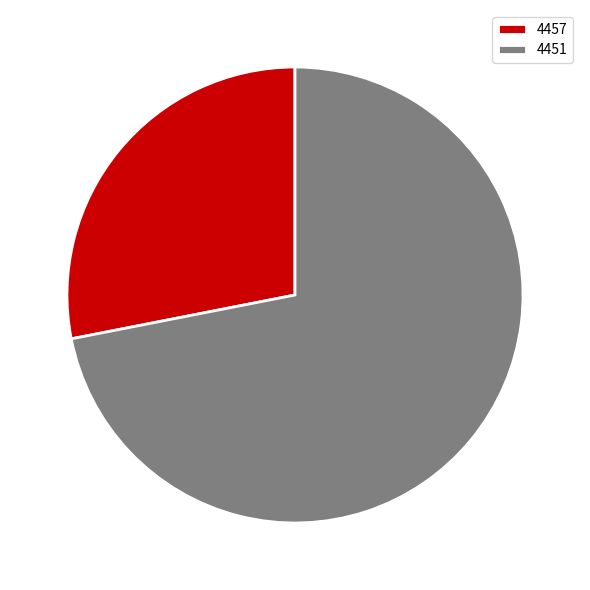

What is the ratio of the value at 4457 to the value at 4451?

0.4